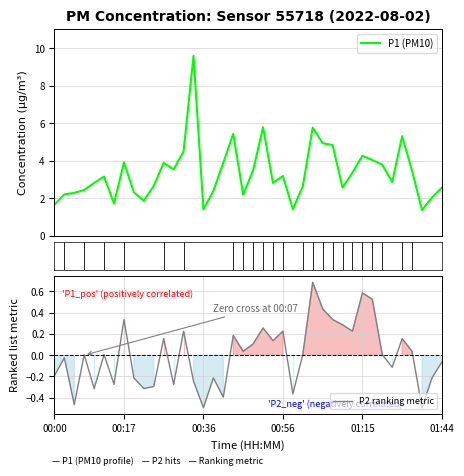

True or false: P1 and P2 intersect in this chart.

False